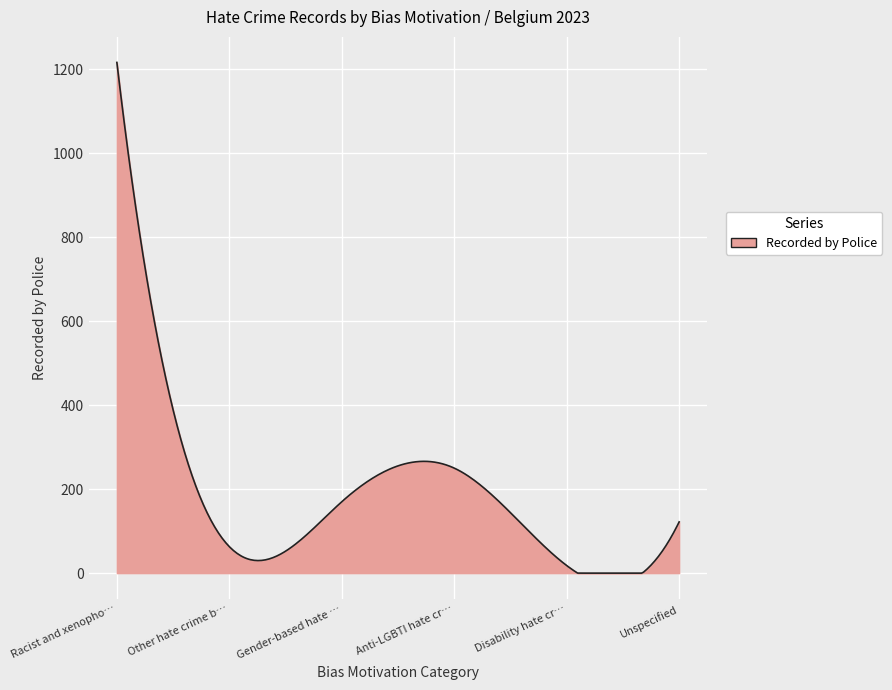

Does the chart display data point markers on the line(s)?

No